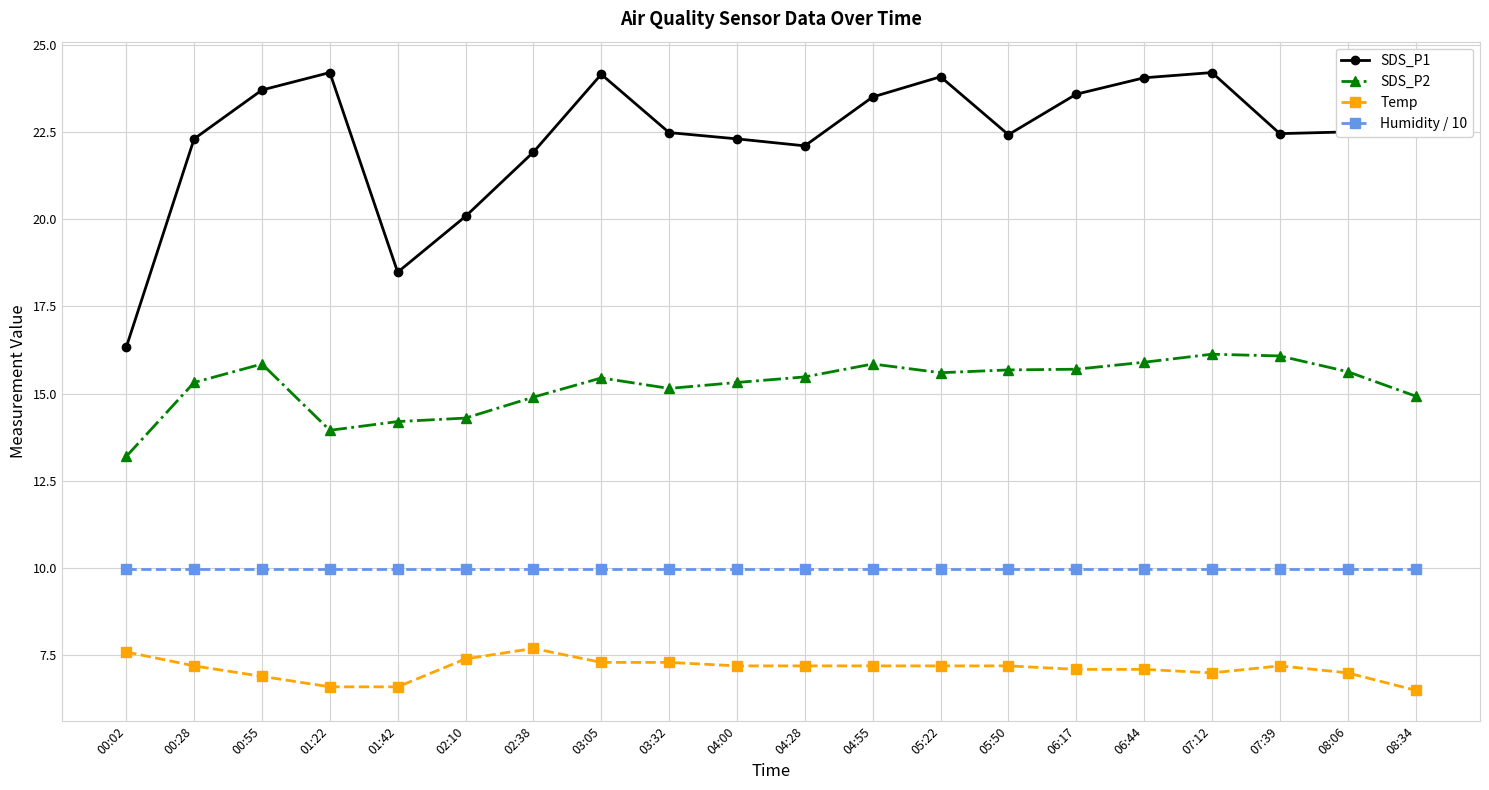

True or false: Temp has a value of 11.0 at 00:55.

False